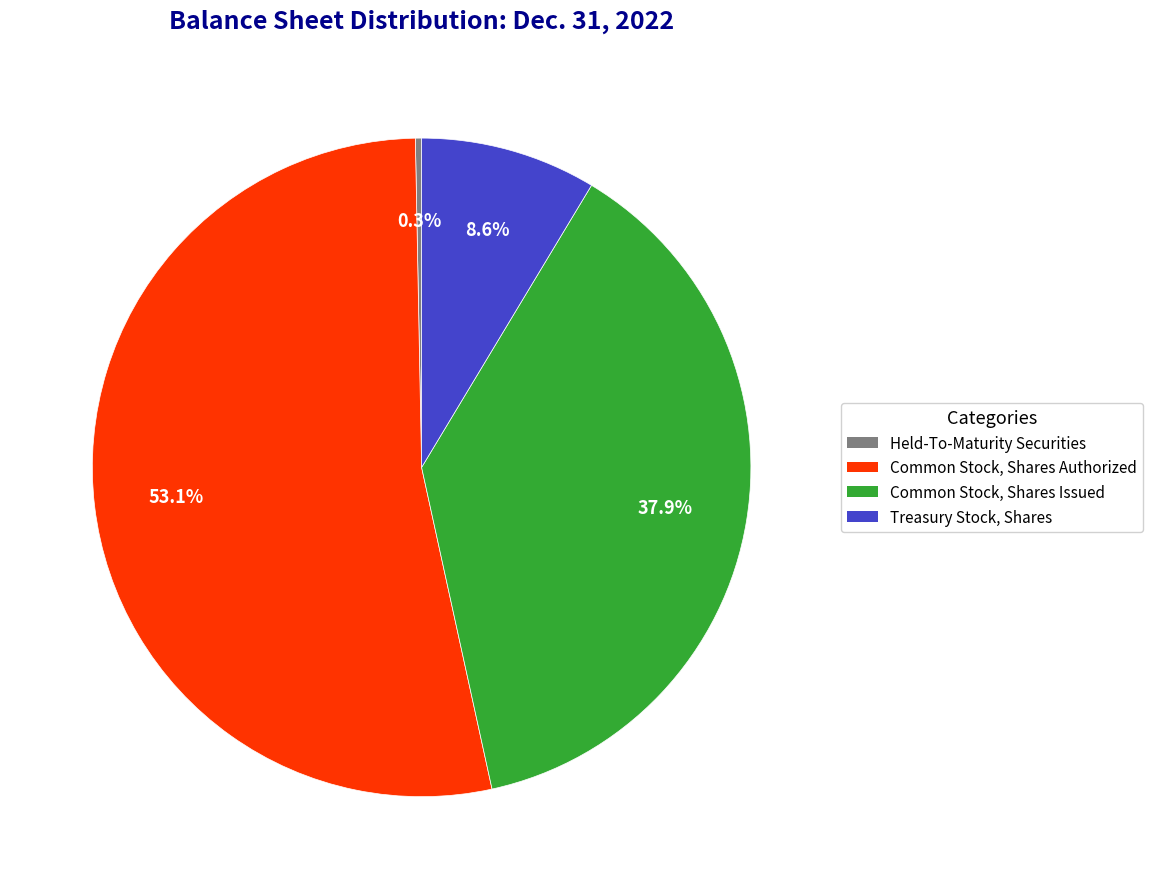

Which slice represents more than half of the pie?

Common Stock, Shares Authorized